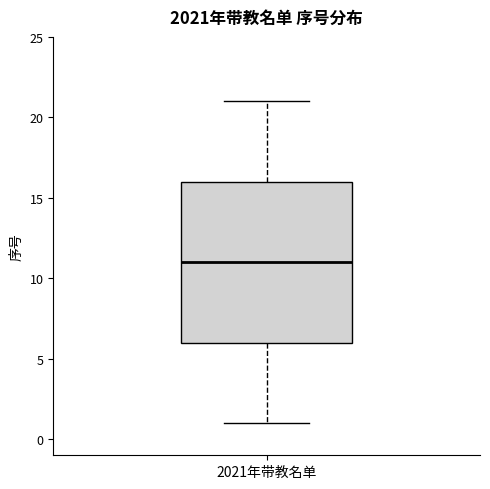

Where is the upper edge of the box for 2021年带教名单 on the y-axis? The values are not printed on the chart, so give them approximately, as read against the axis.

16